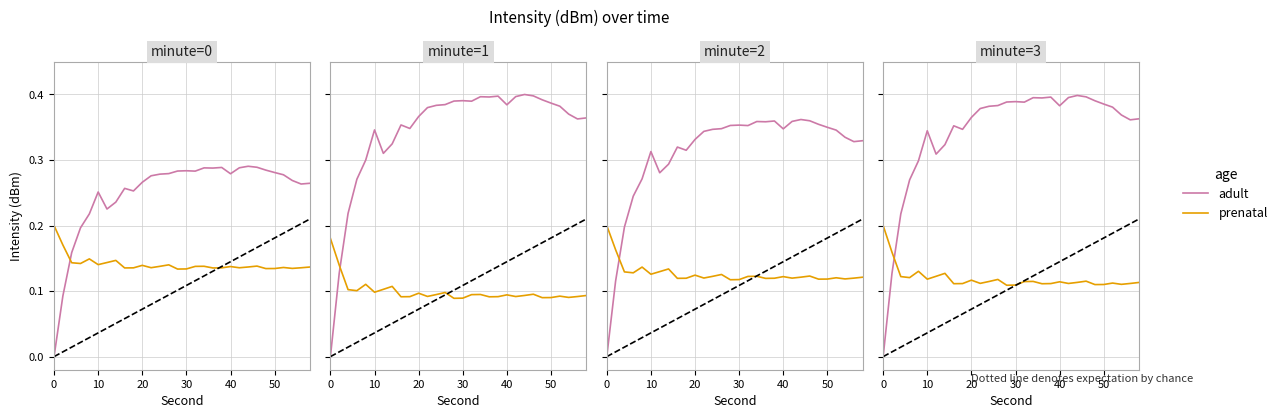

What is the highest value of the adult series?

0.4